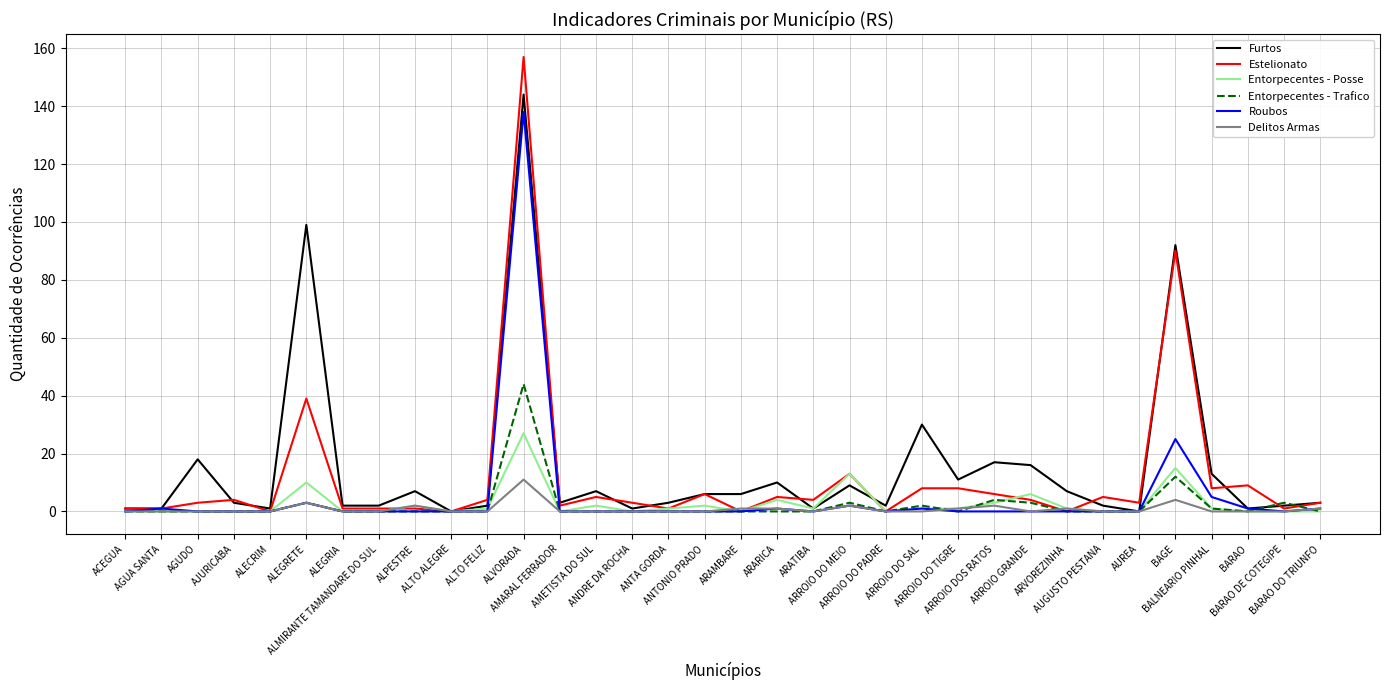

What is the maximum value for Delitos Armas?

11